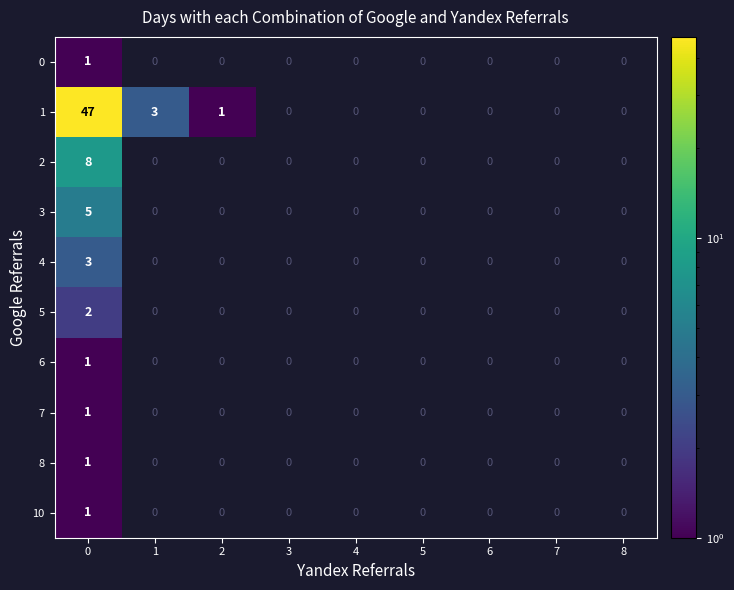

Between 6 and 3, which is larger?

3